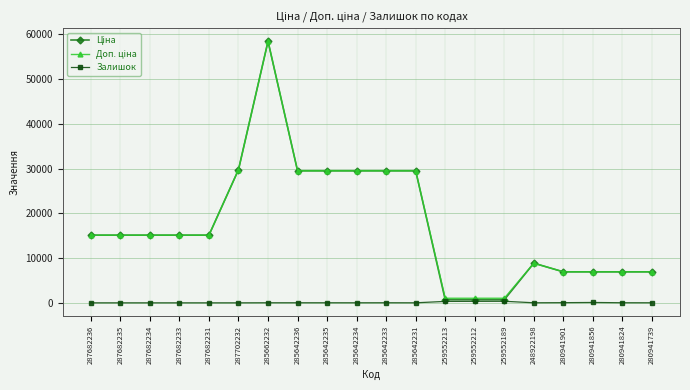

What is the approximate value of Залишок at 285642236?

14.0